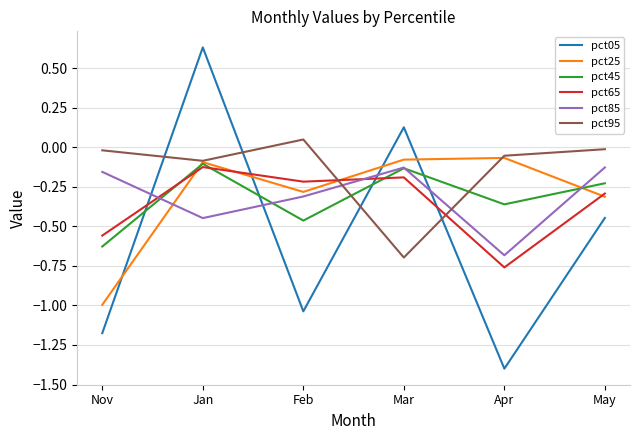

What are all the series names shown in the legend?

pct05, pct25, pct45, pct65, pct85, pct95